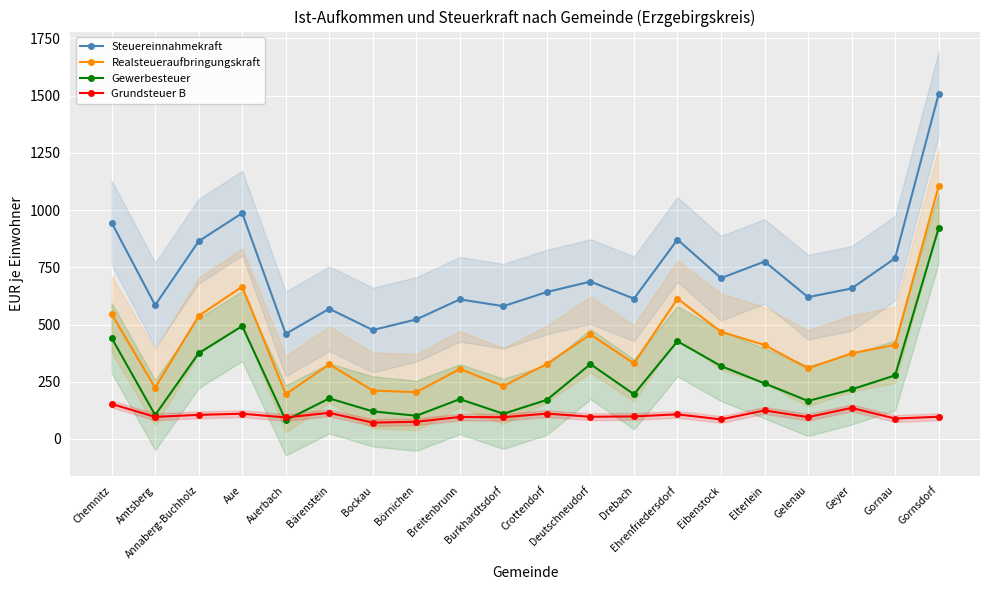

True or false: Grundsteuer B has a value of 110.4 at Aue.

True